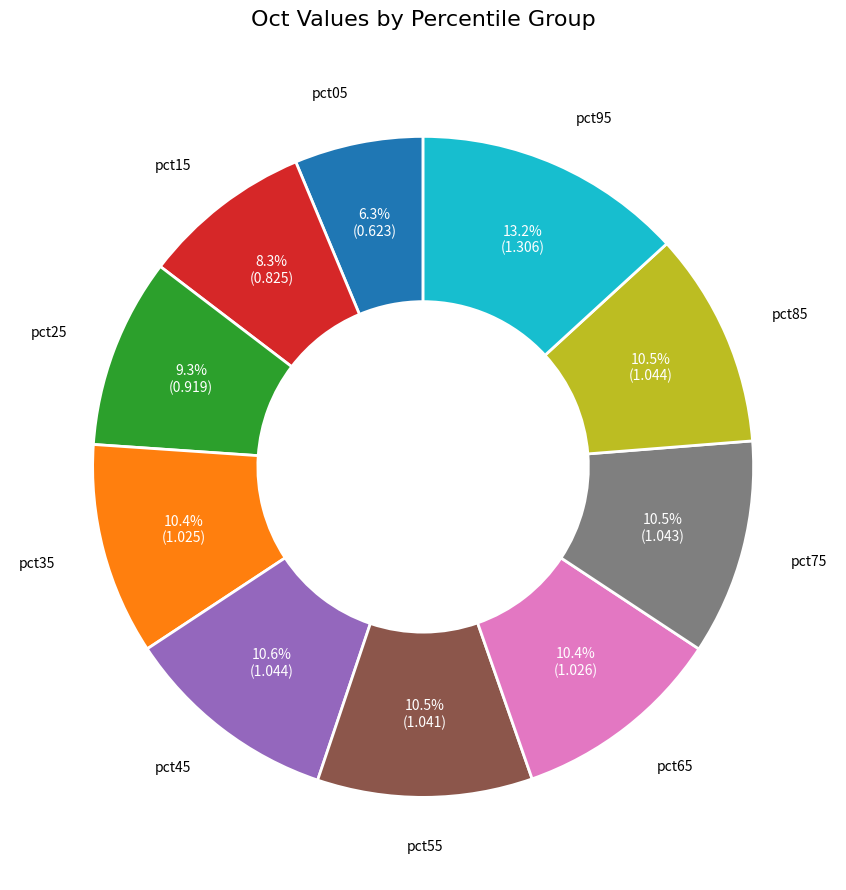

True or false: pct55 accounts for 25% of the total.

False